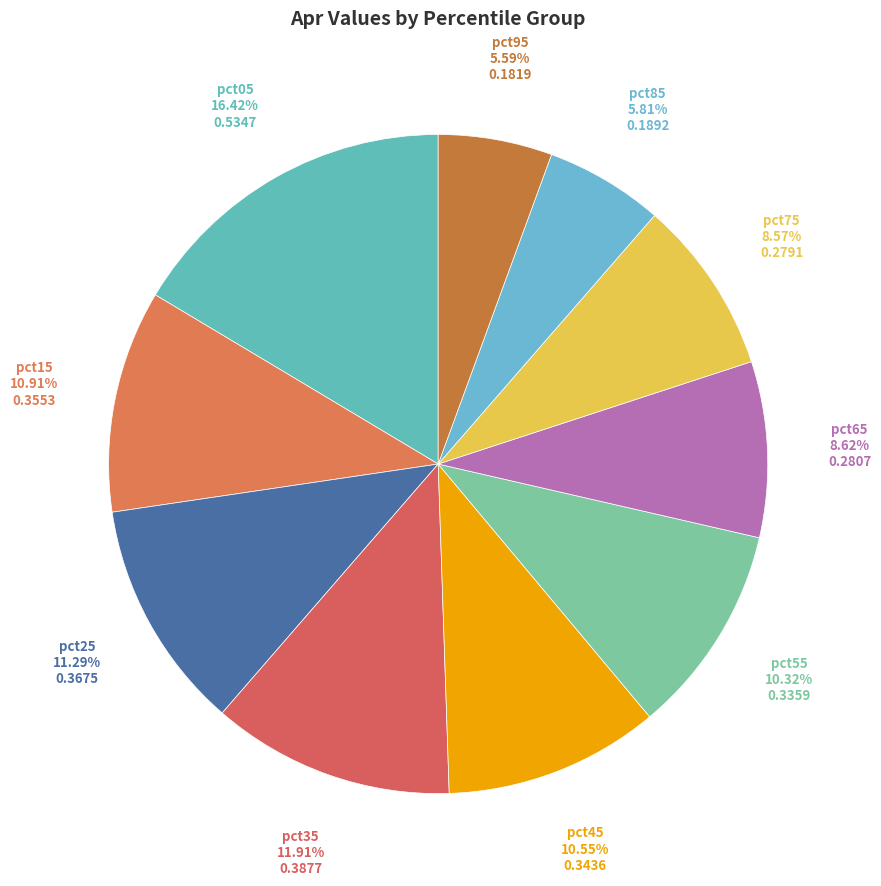

Rank the categories by value from highest to lowest.

pct05, pct35, pct25, pct15, pct45, pct55, pct65, pct75, pct85, pct95